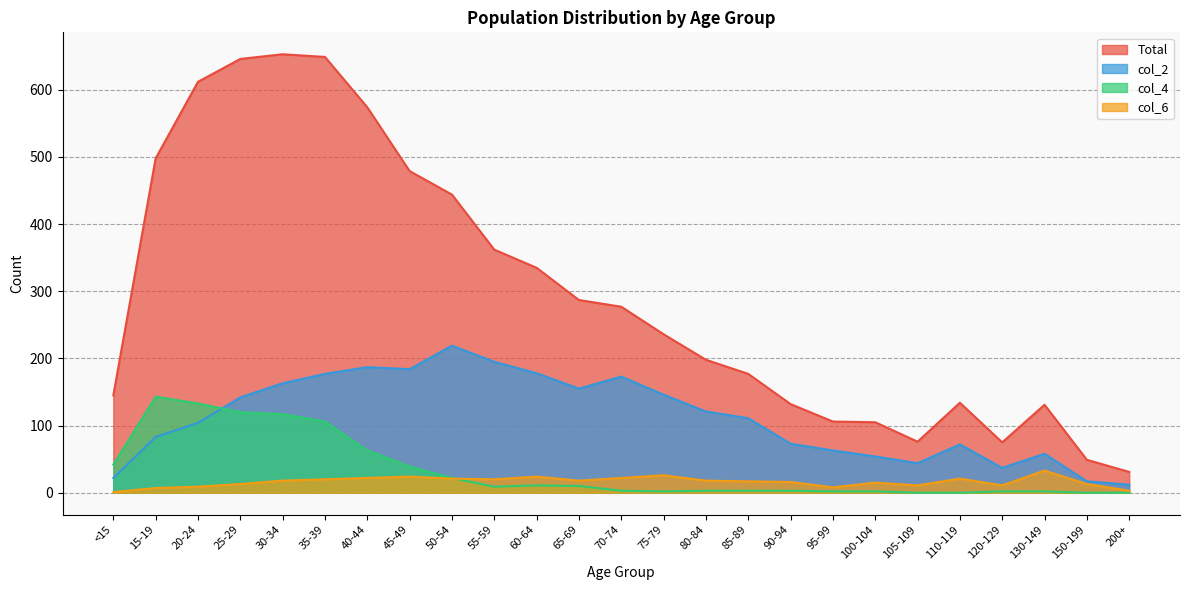

How many positive values does the col_4 series have?

21